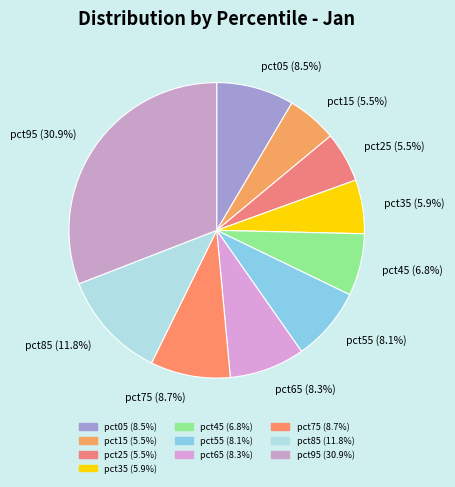

Which slice is the largest?

pct95